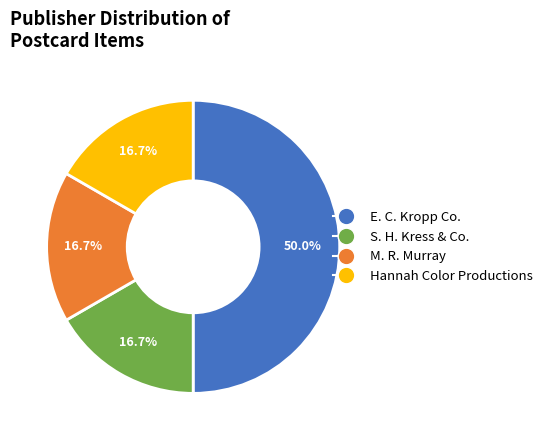

Count the number of slices in the pie.

4